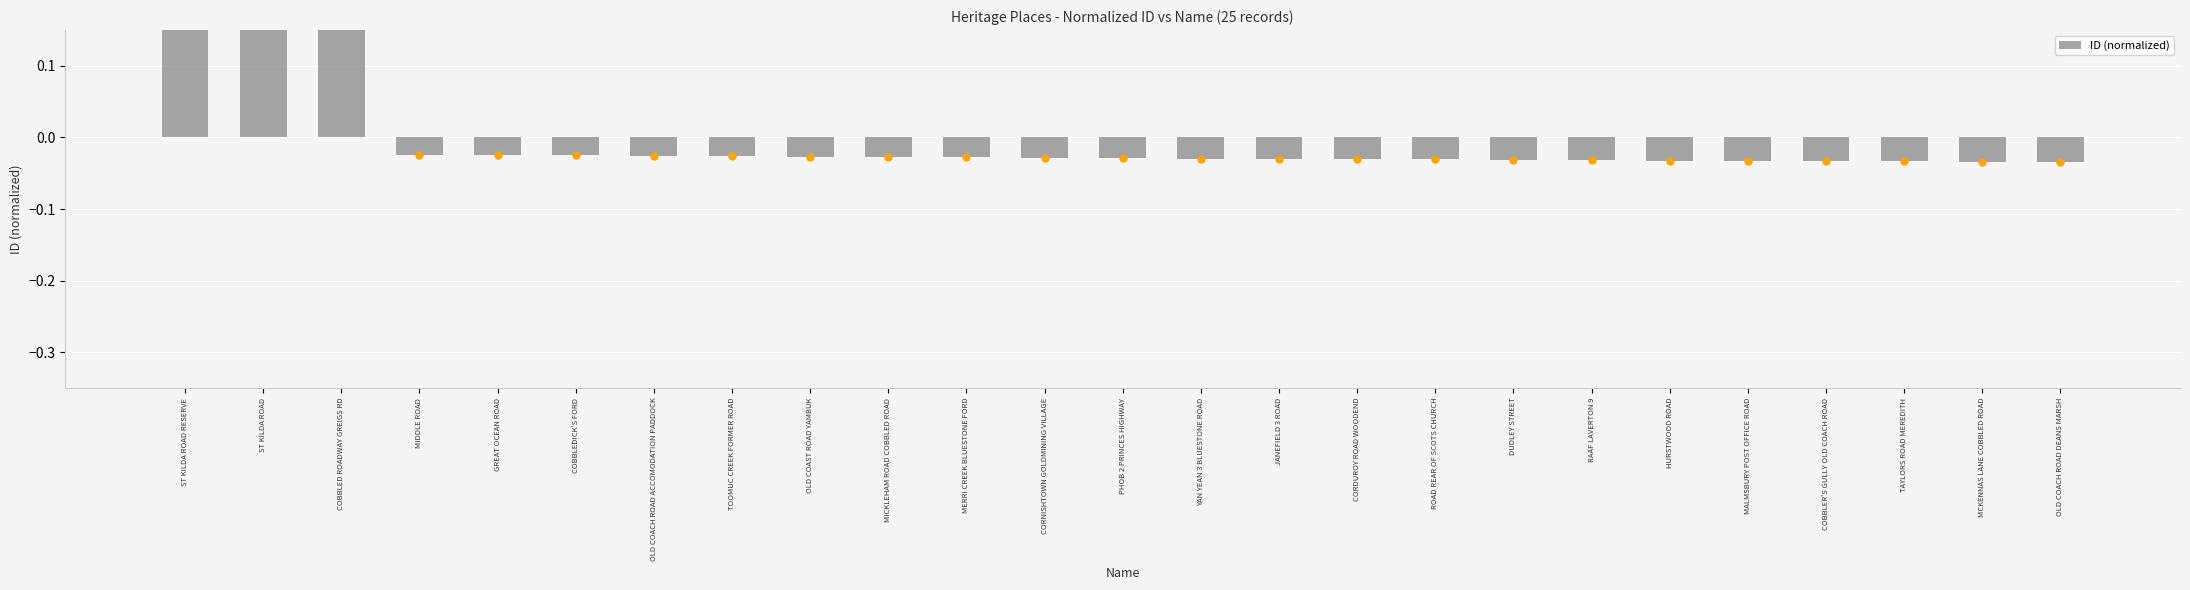

The value at ST KILDA ROAD is 0.4. True or false?

False